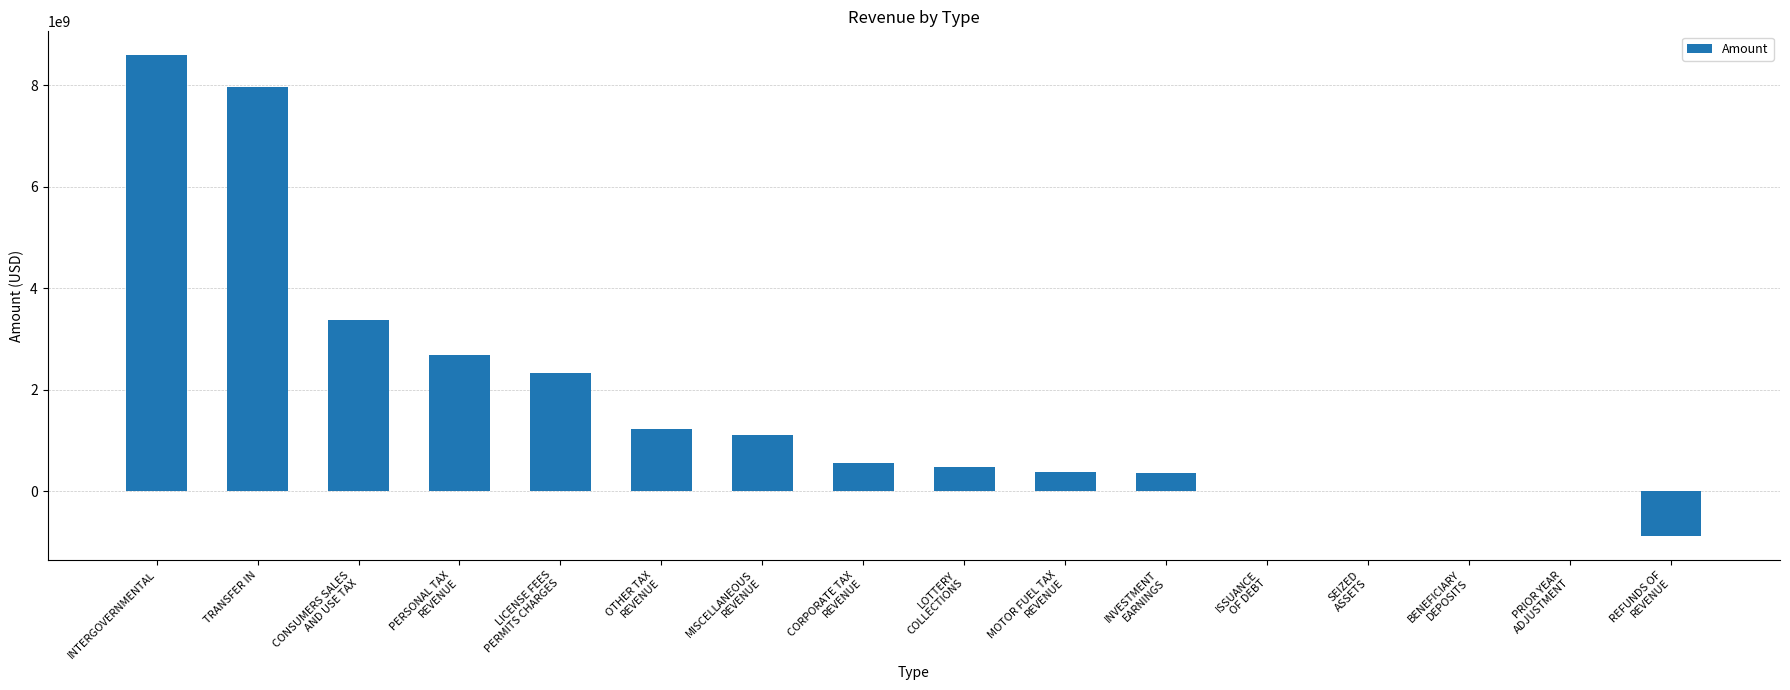

True or false: the data shows 130933091.8 at CORPORATE TAX
REVENUE.

False